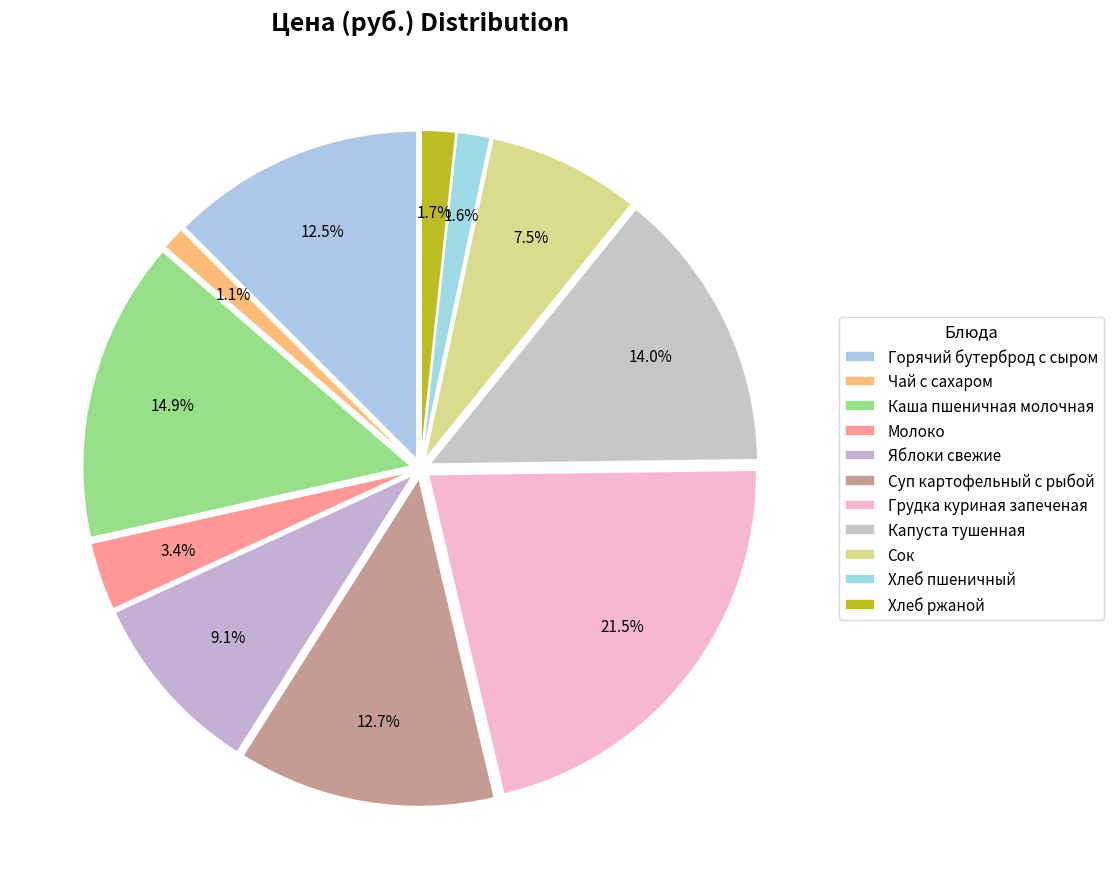

Combined, do Грудка куриная запеченая and Капуста тушенная account for over 50%?

No